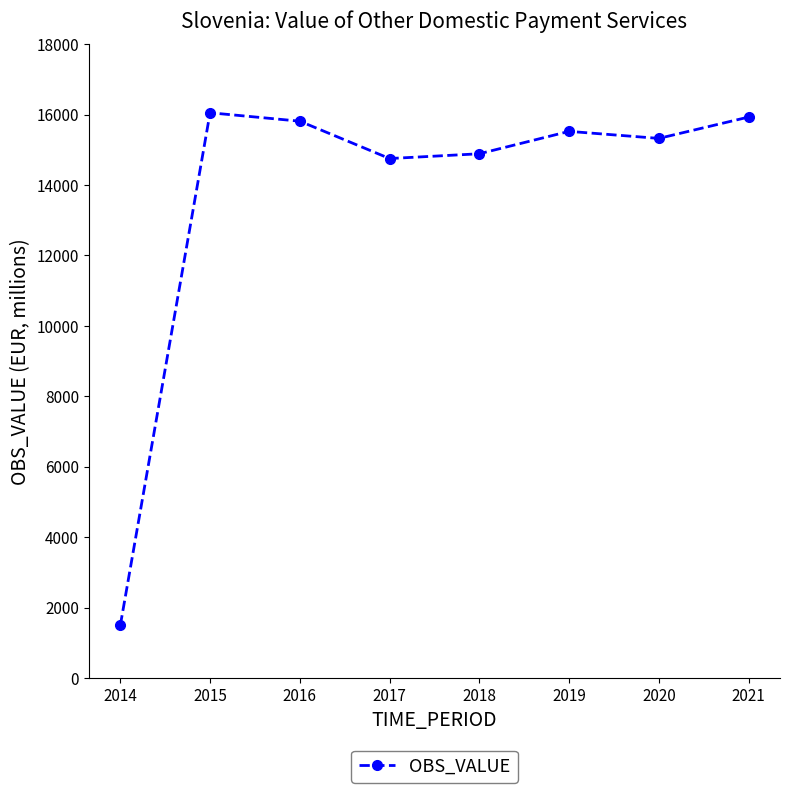

What is the smallest value displayed?

1492.7